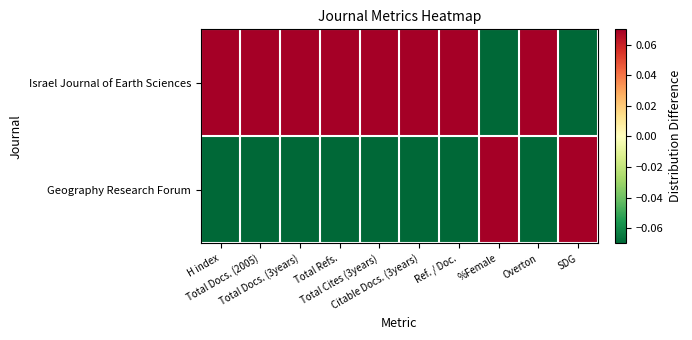

How many series are shown in this chart?

2